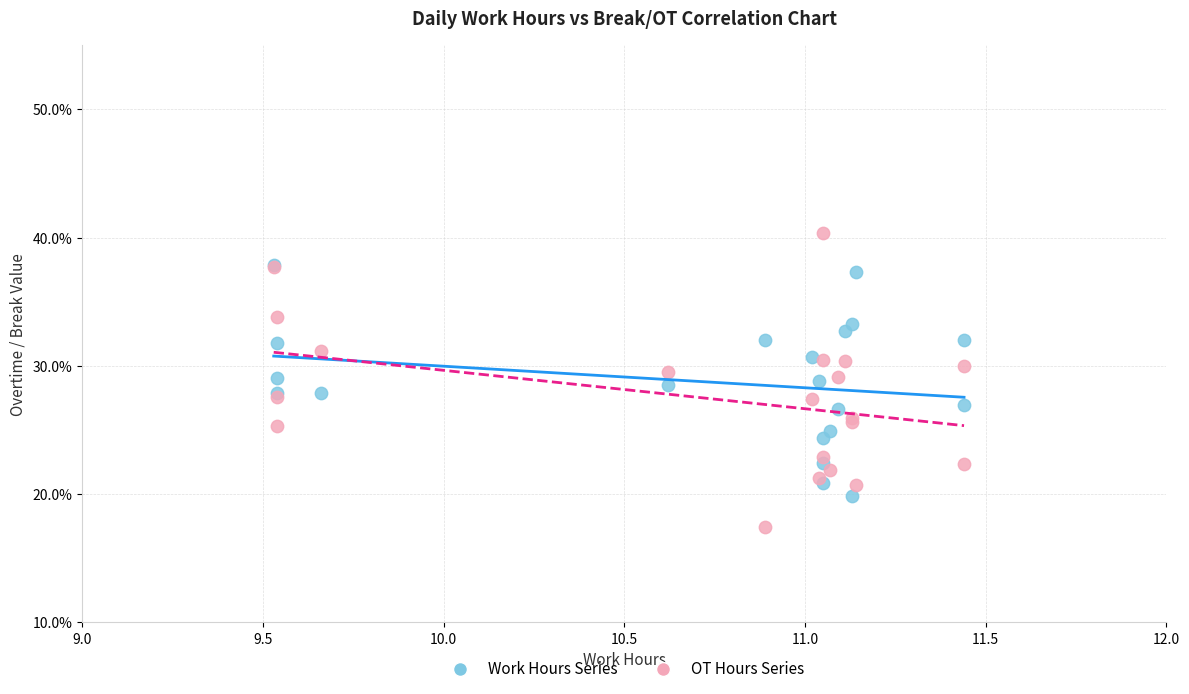

What are all the series names shown in the legend?

Work Hours Series, OT Hours Series